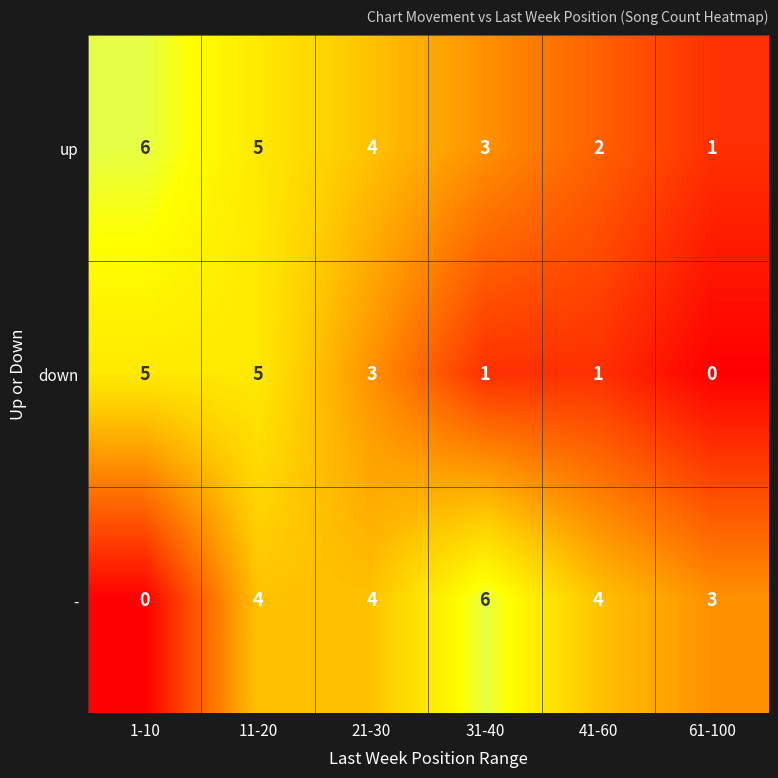

Is it true that down equals 2 at 31-40?

False